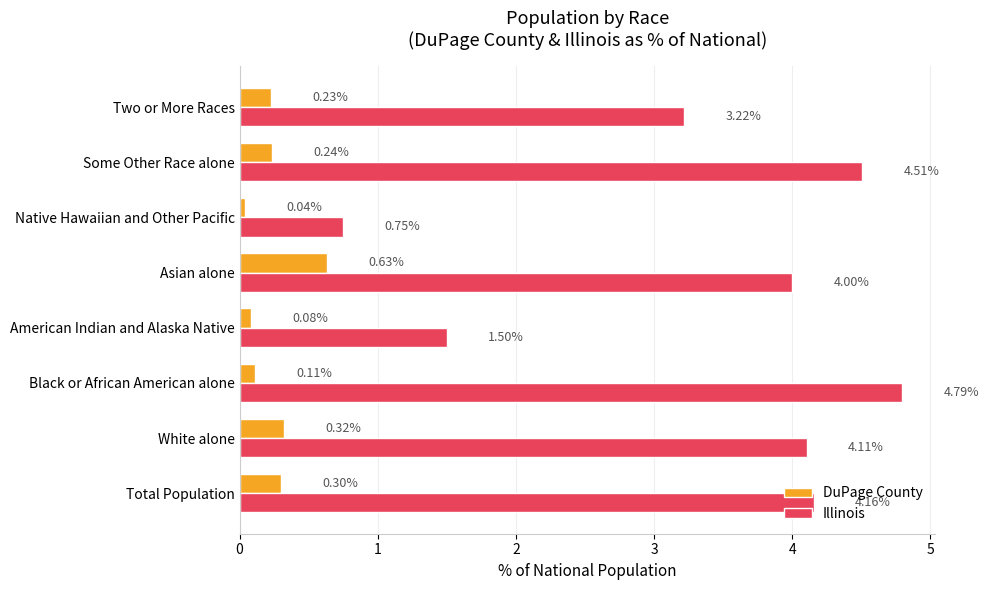

List the labels in order of DuPage County value, smallest first.

Native Hawaiian and Other Pacific, American Indian and Alaska Native, Black or African American alone, Two or More Races, Some Other Race alone, Total Population, White alone, Asian alone